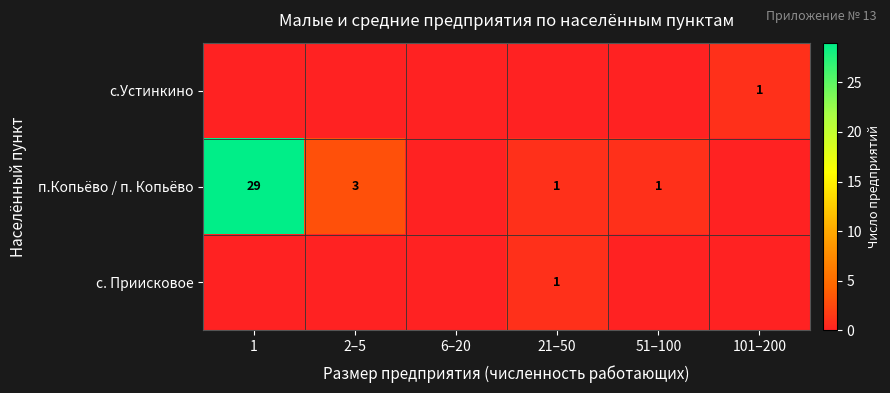

How many categories are shown in the chart?

6